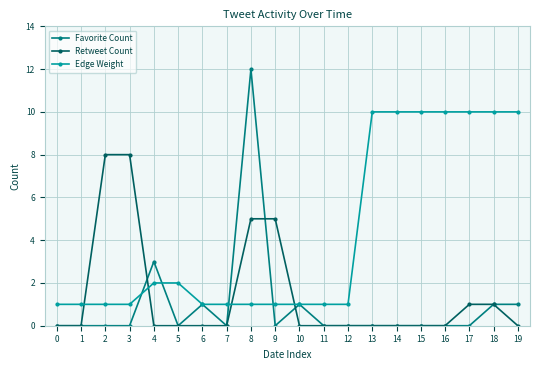

Is this an area chart (filled region under the line)?

No